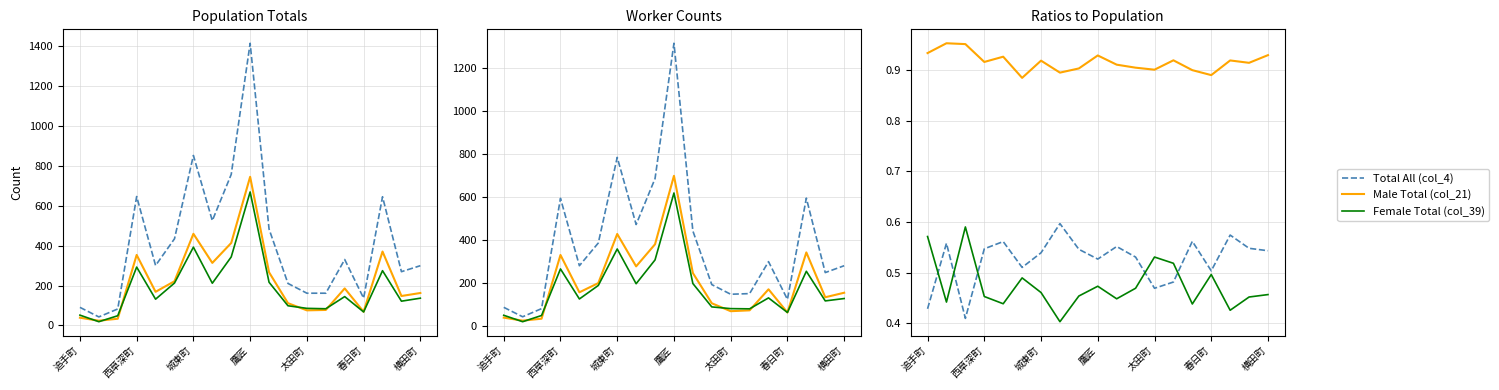

Is this an area chart (filled region under the line)?

No